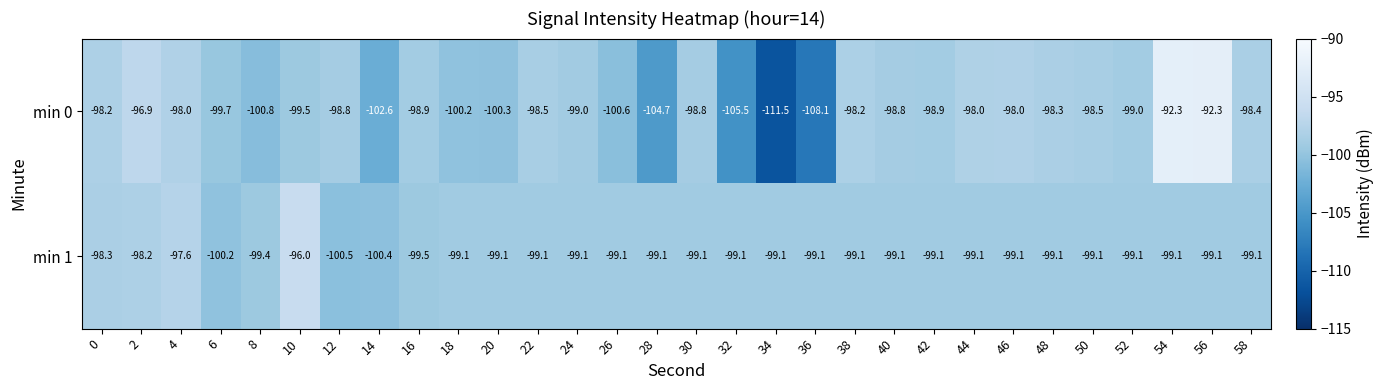

Which series has the largest total across all categories?

min 1